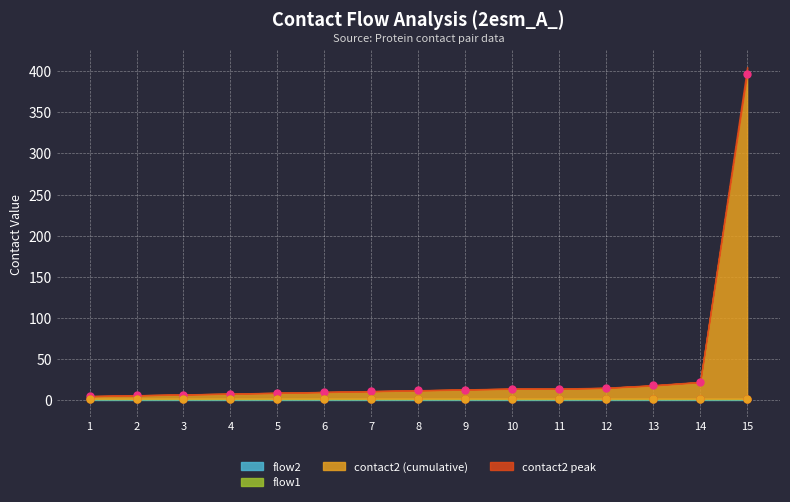

At 7, list the series in order from largest to smallest.

contact2, flow1, flow2